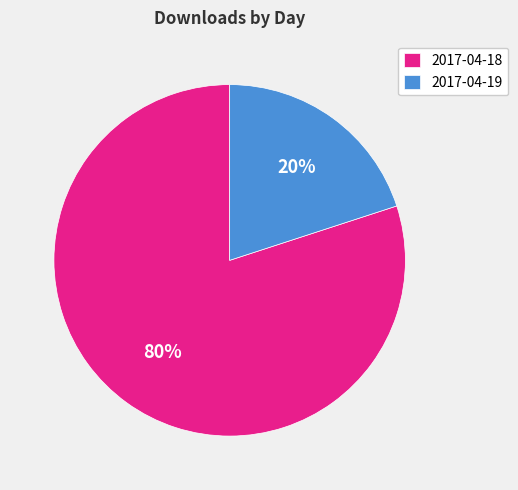

What is the ratio of the value at 2017-04-19 to the value at 2017-04-18?

0.2